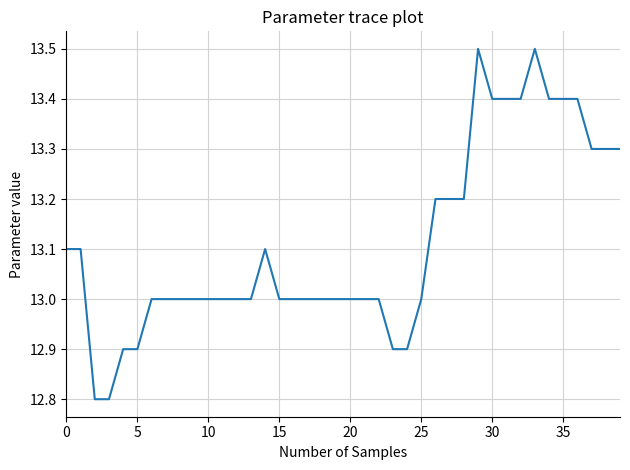

What is the maximum value shown in the chart?

13.5